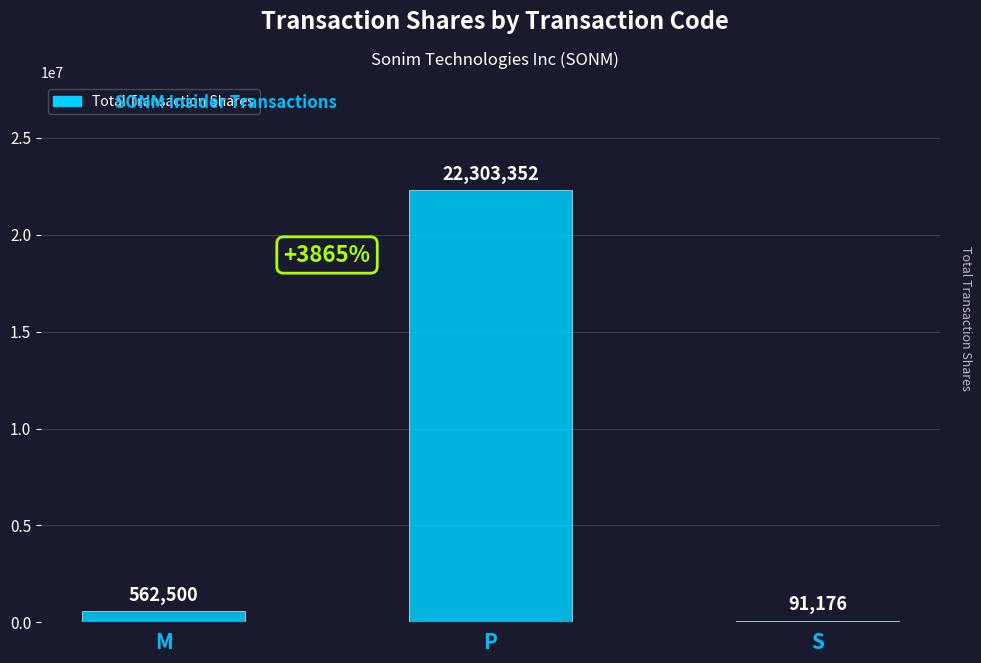

How many data points does each series have?

3